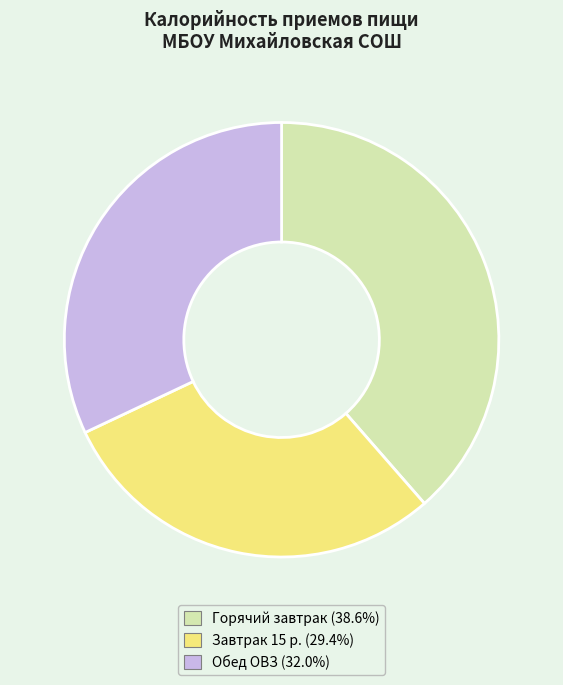

Is there a majority slice in this chart?

No